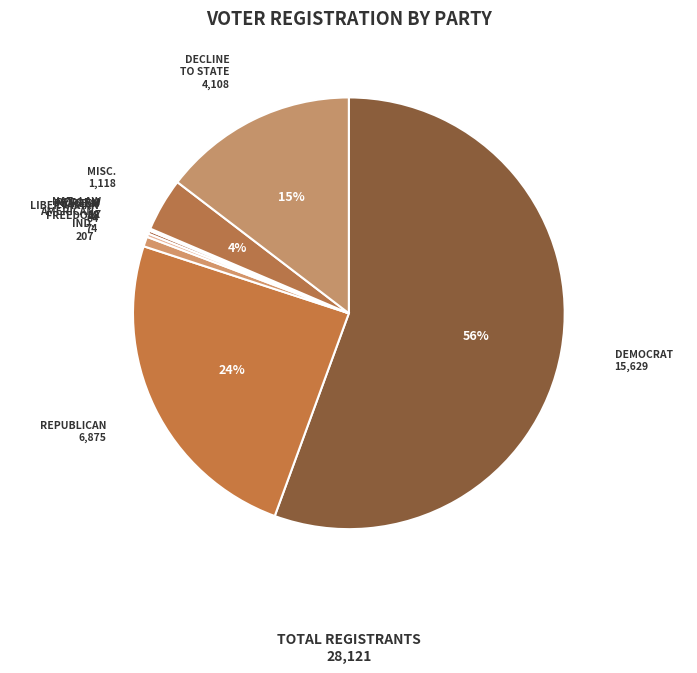

Which category has the biggest portion of the pie?

dem